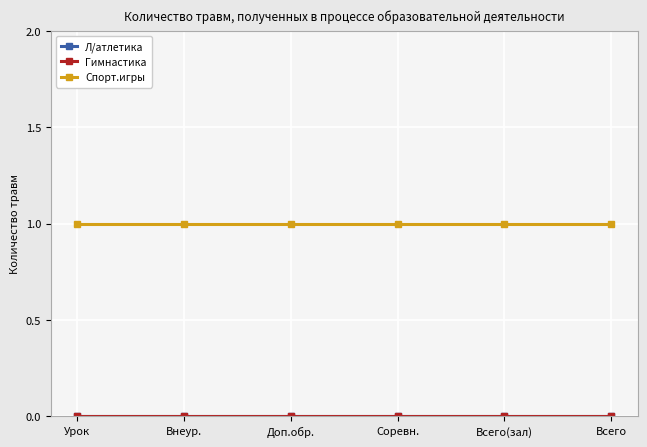

What is the minimum value for Спорт.игры?

1